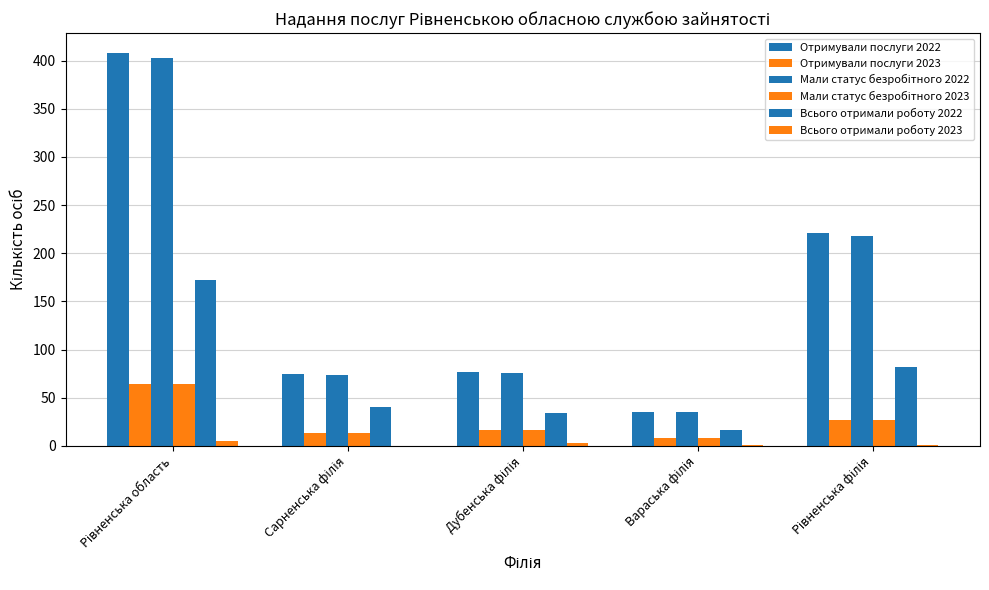

What is the difference between the maximum and minimum values in the Отримували послуги 2023 series?

56